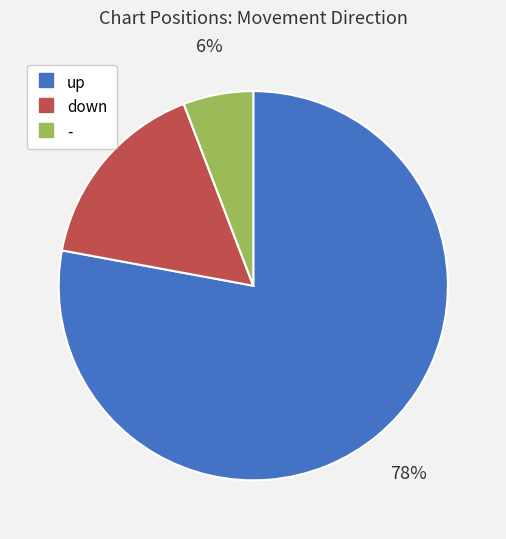

To the nearest percent, what portion does - represent?

6%